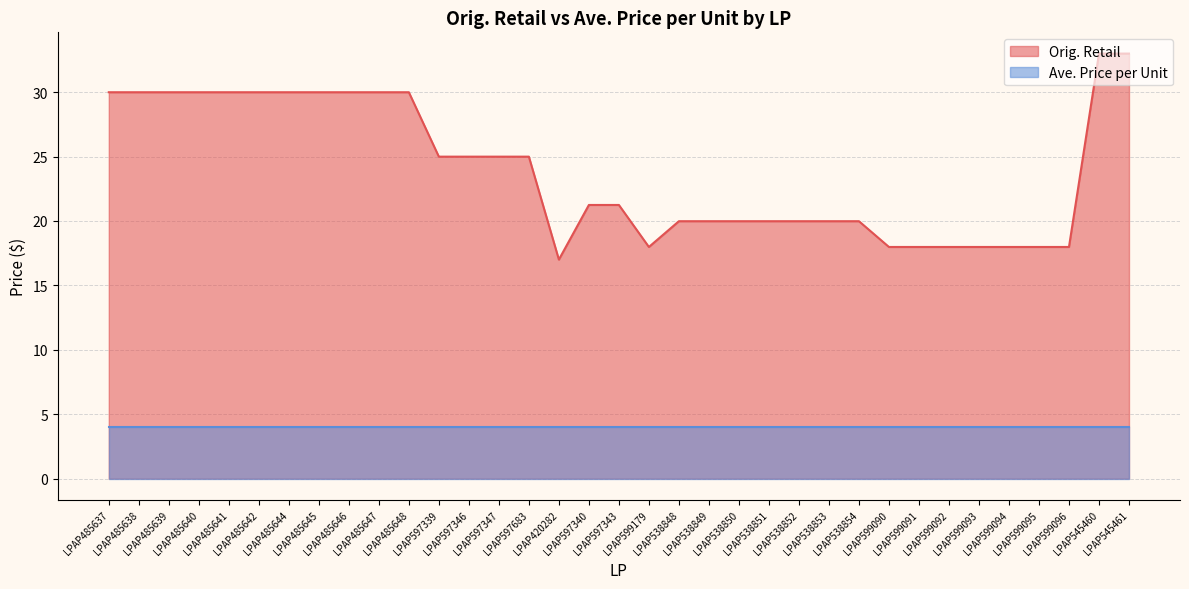

Count the number of categories in the chart.

35